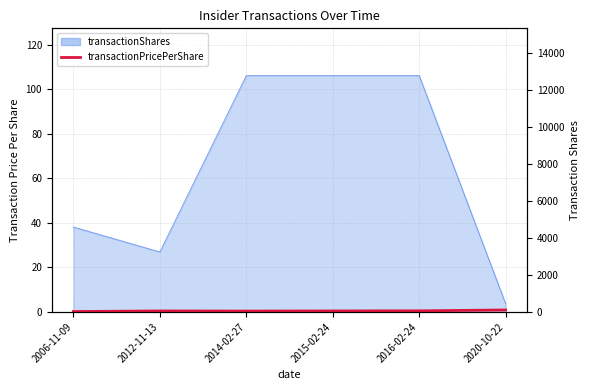

How many interior local valleys (lower than both neighbors) does the data have?

1